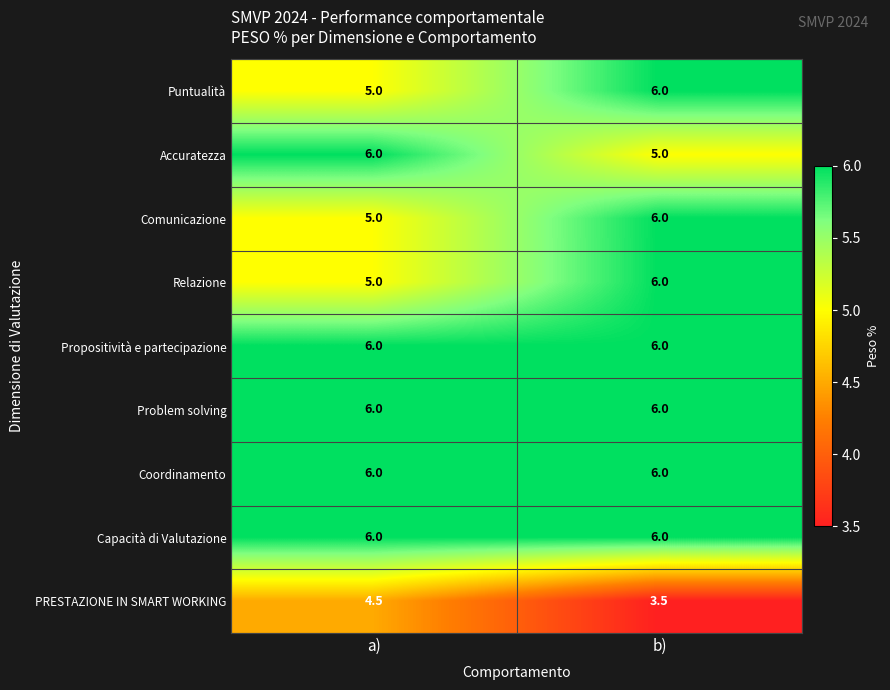

What is the difference between the PRESTAZIONE IN SMART WORKING values at b) and a)?

1.0